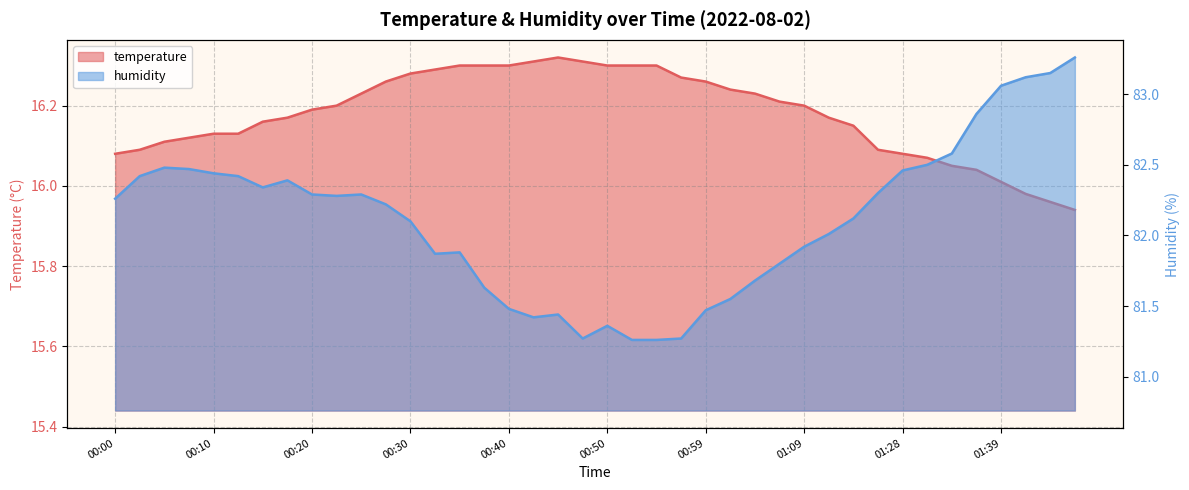

What is the difference between the maximum and minimum values in the temperature series?

0.4